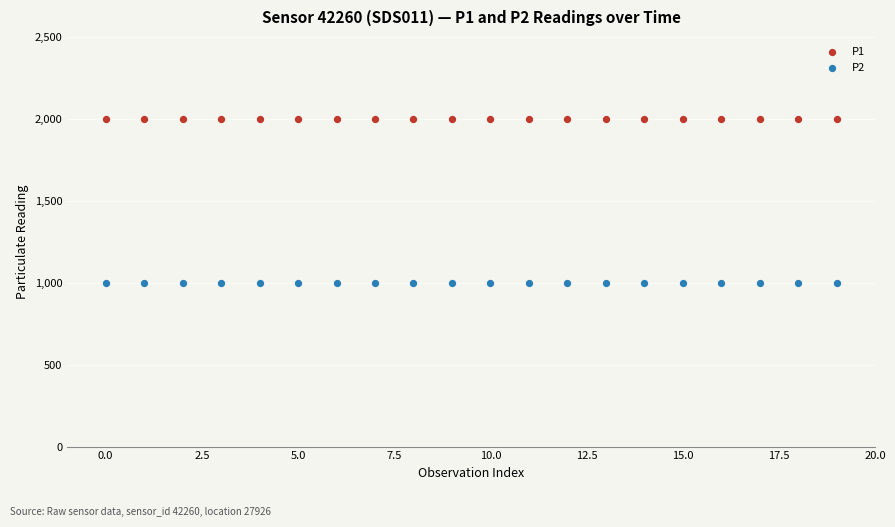

Which series contains the highest Y value?

P1